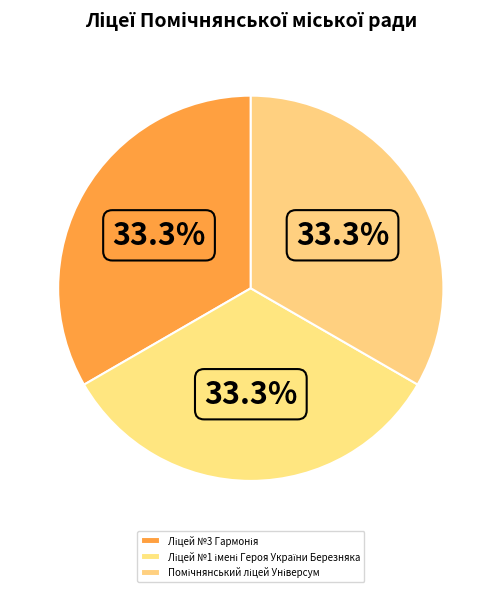

Combined, what portion of the pie is Ліцей №1 імені Героя України Березняка and Помічнянський ліцей Універсум?

66.7%